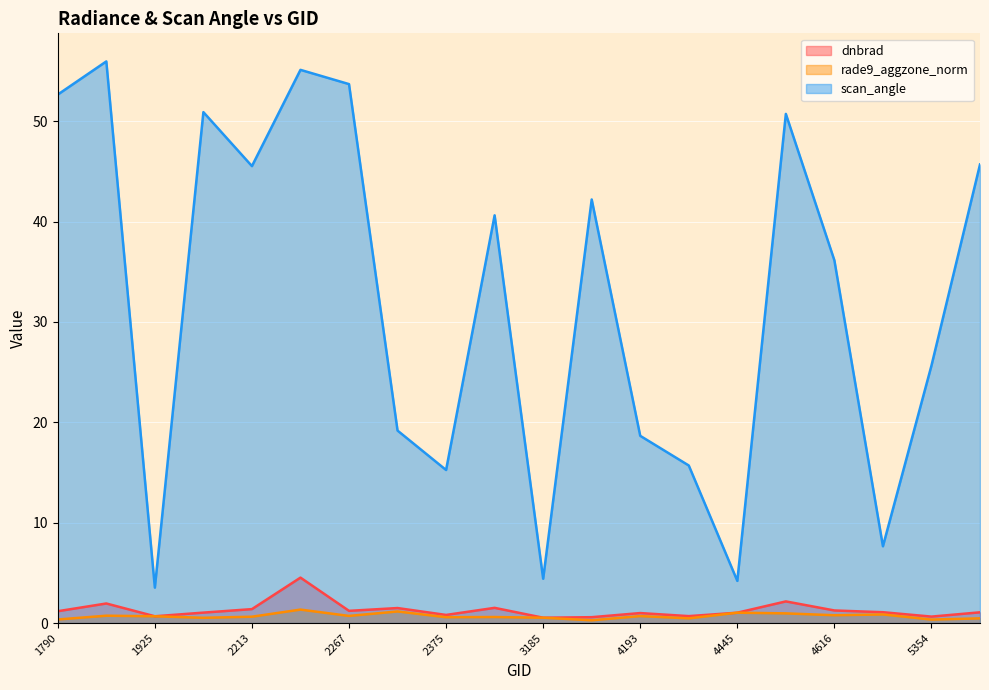

True or false: scan_angle has a value of 76.7 at 4580.

False